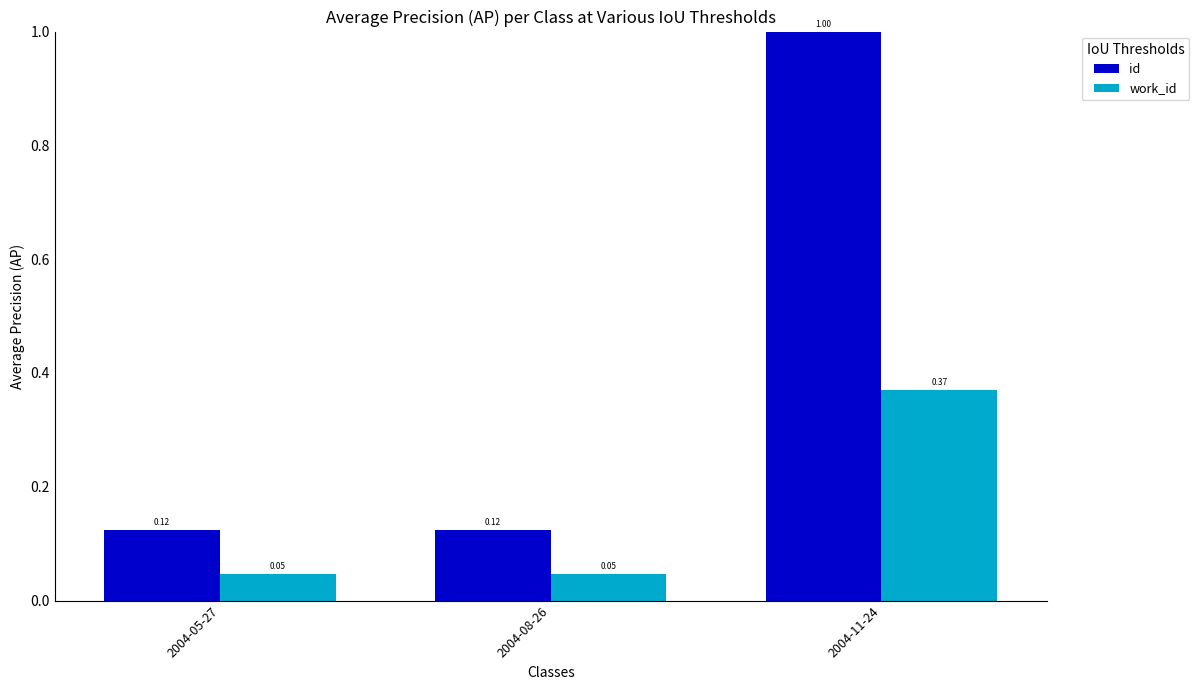

What is the total value across all series at 2004-11-24?

1.4